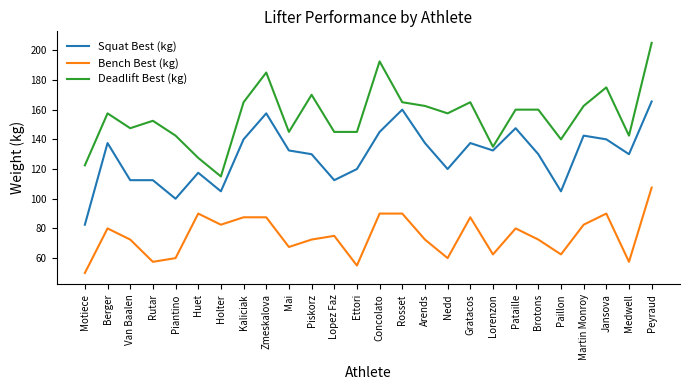

What position from the right is Gratacos?

9